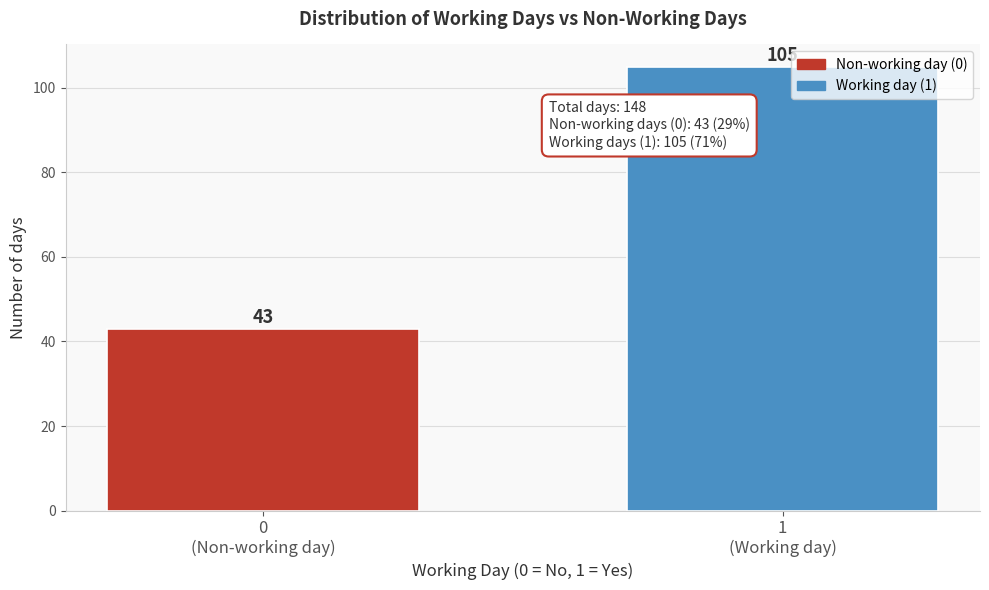

Reading left to right, extract all data points from this chart.

43	105